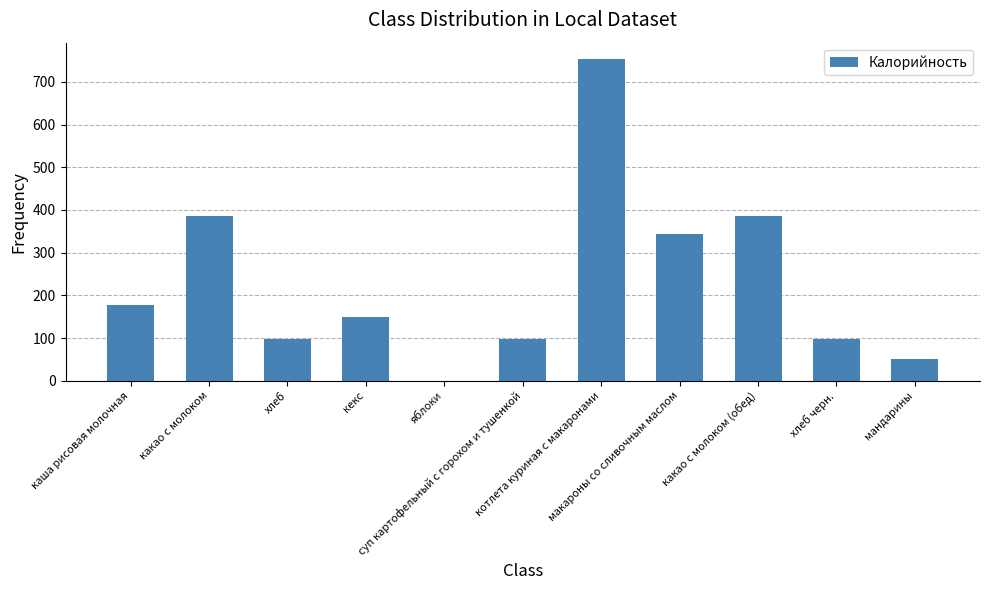

What is the greatest value displayed?

754.0